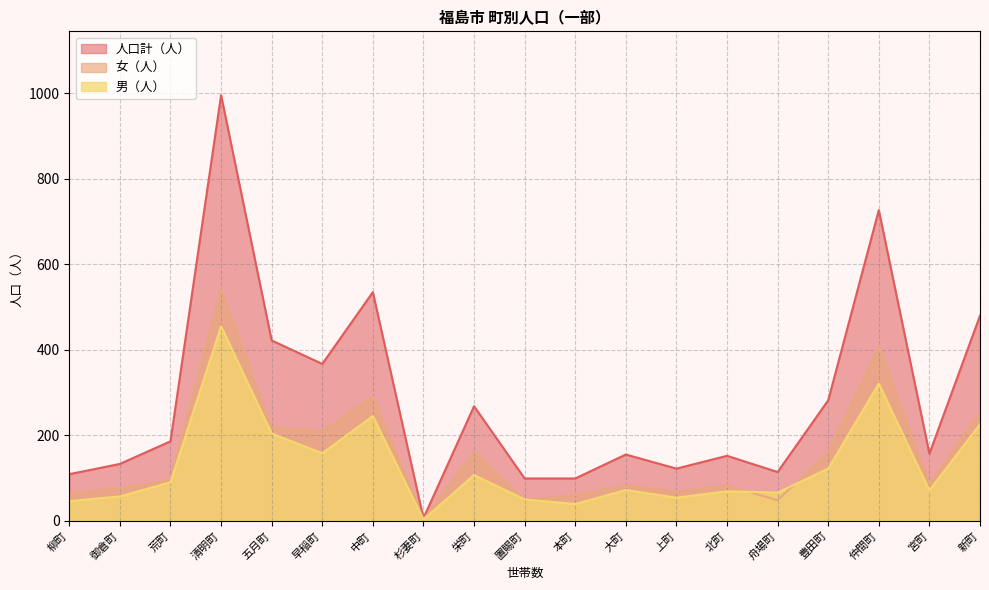

What is the difference between the second highest and minimum values in the 男（人） series?

318